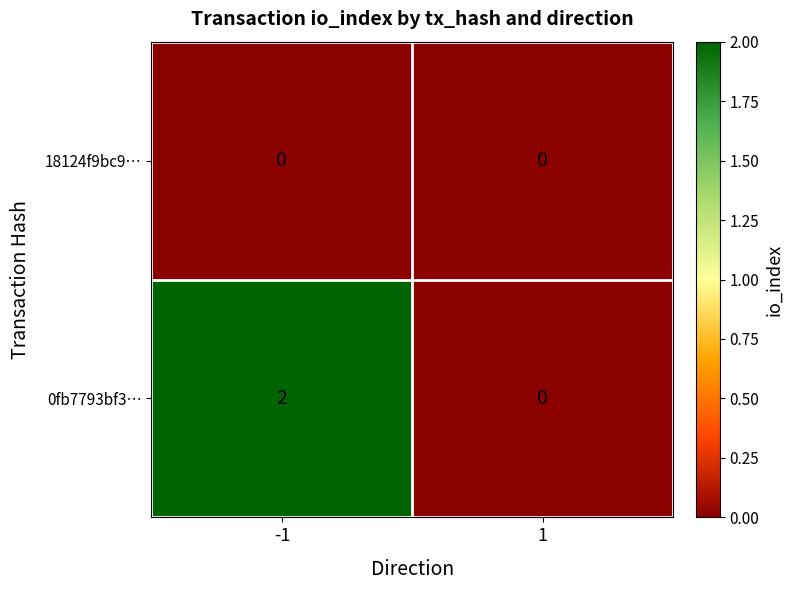

At which category is the sum across all series the highest?

-1